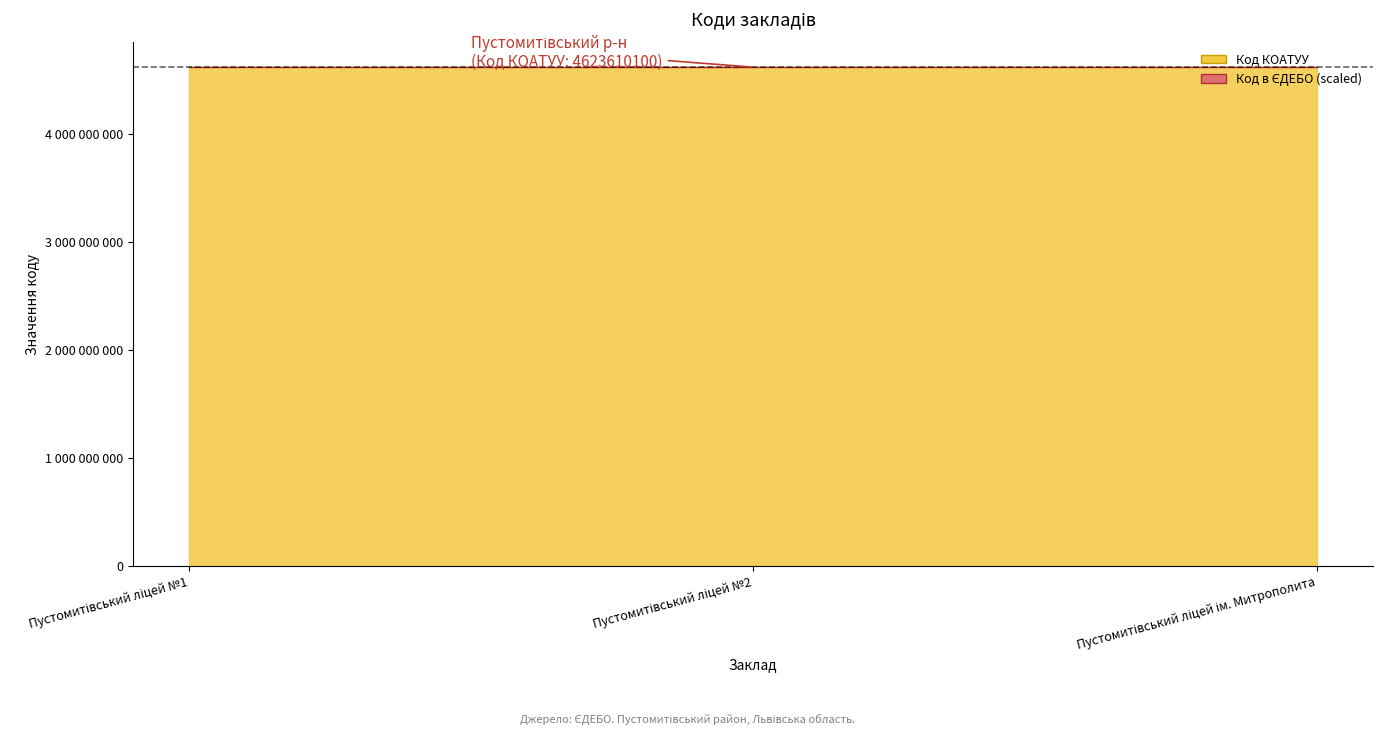

Which category has the lowest value across all series?

Пустомитівський ліцей №1